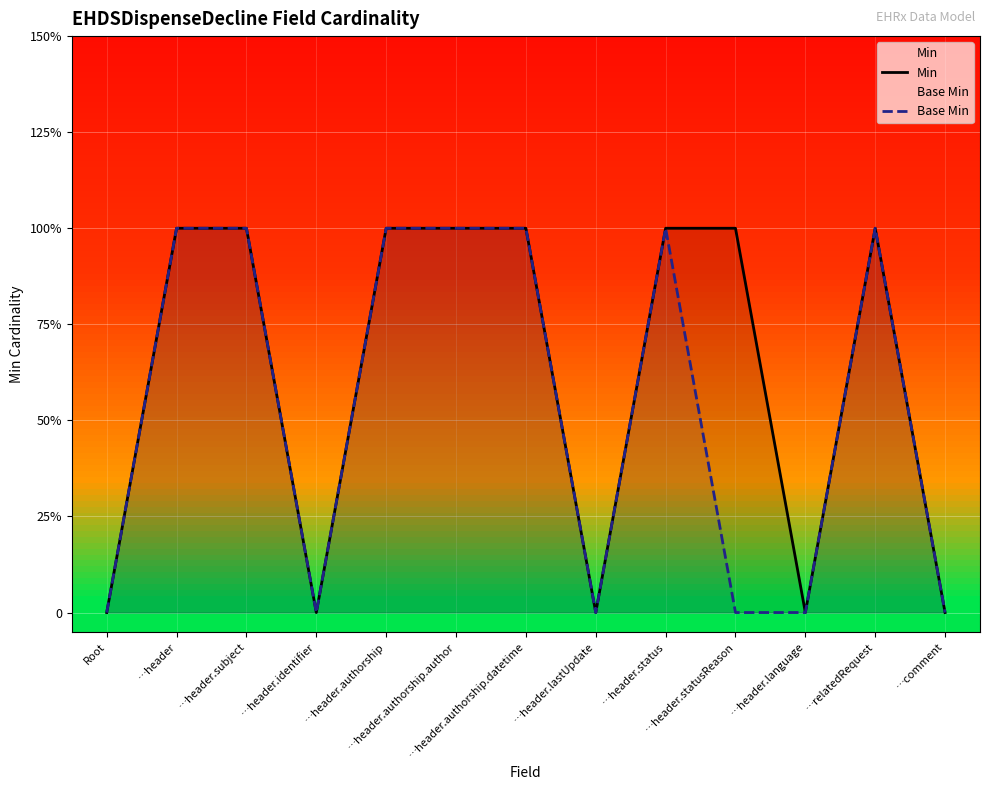

Between …header.authorship.datetime and Root, which is larger?

…header.authorship.datetime